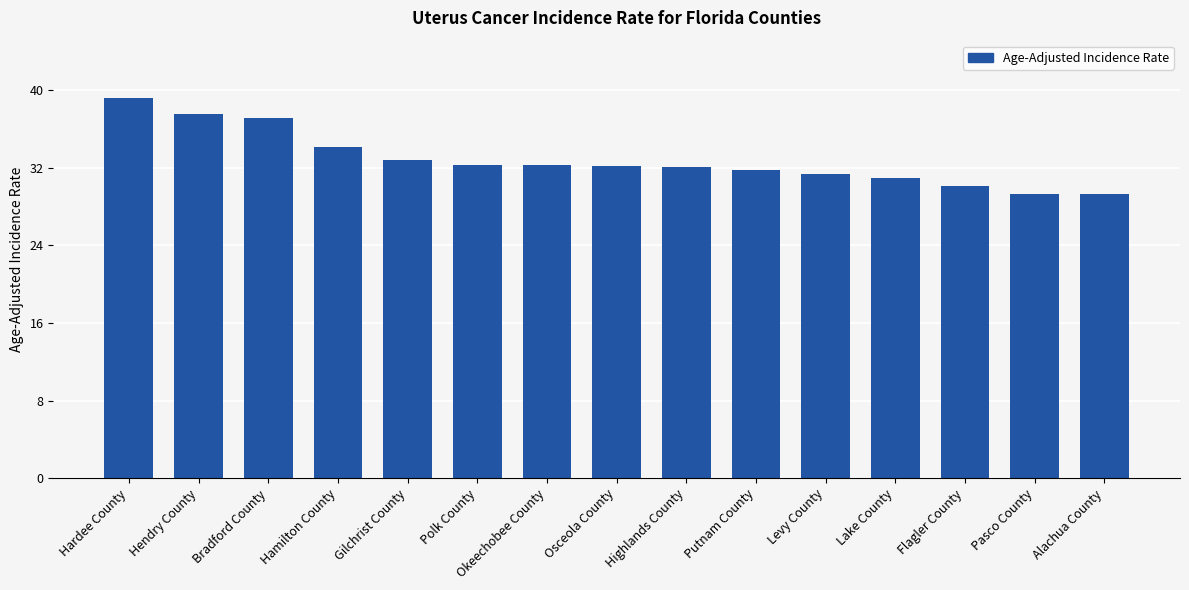

What position from the left is Polk County?

6